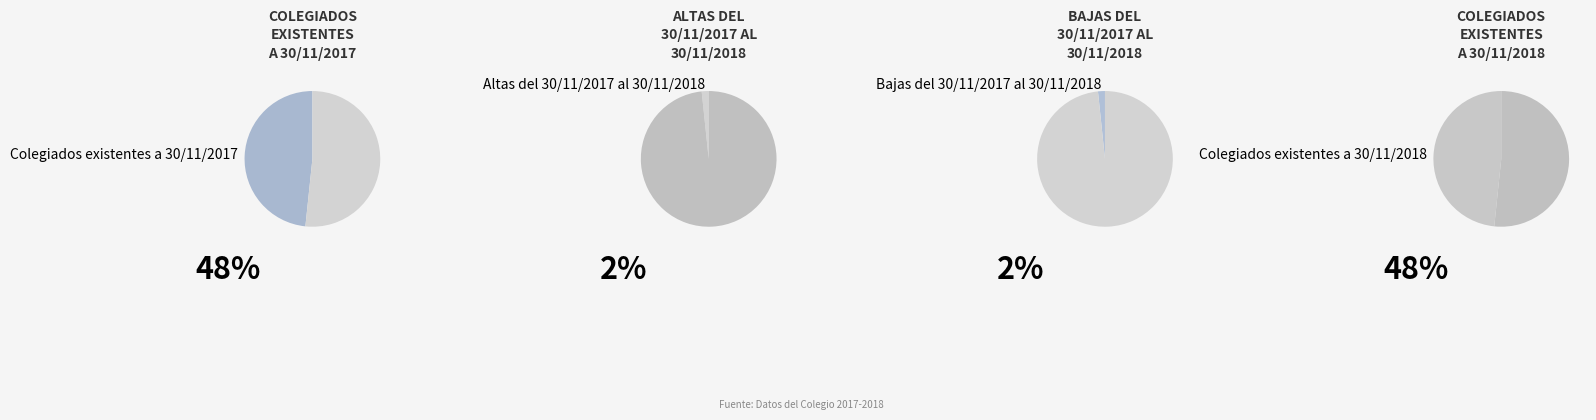

Does Colegiados existentes a 30/11/2017 represent more than half of the total?

No